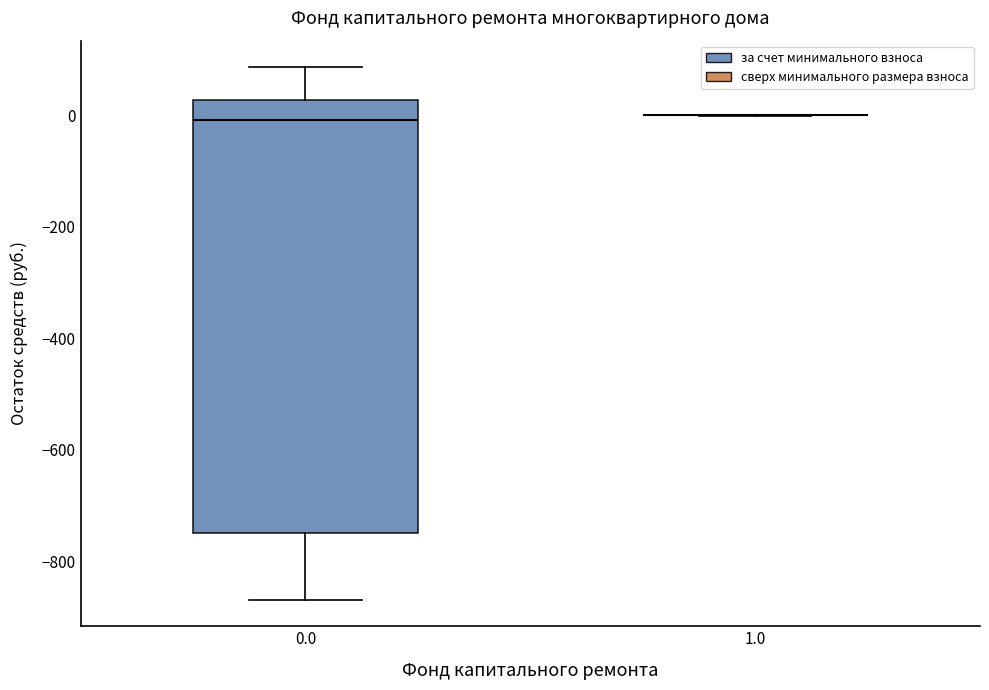

Which box is the tallest, from its lower edge to its upper edge?

0.0